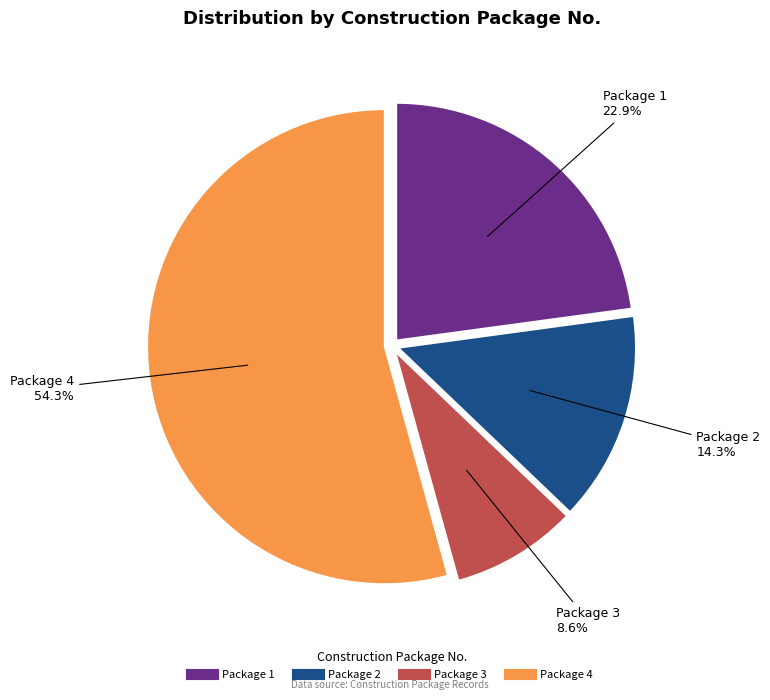

Is there any slice that represents more than half of the pie?

Yes